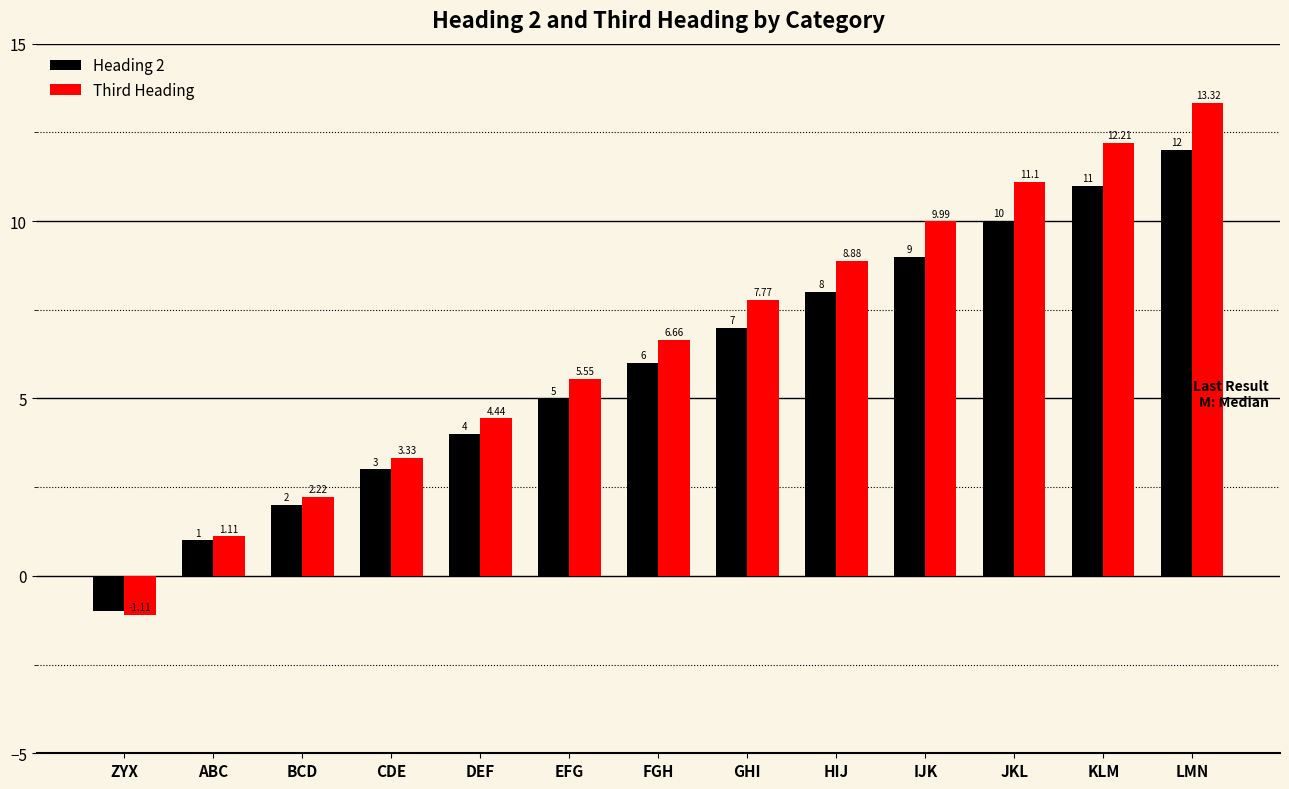

What is the difference between the maximum and minimum values in the Third Heading series?

14.4